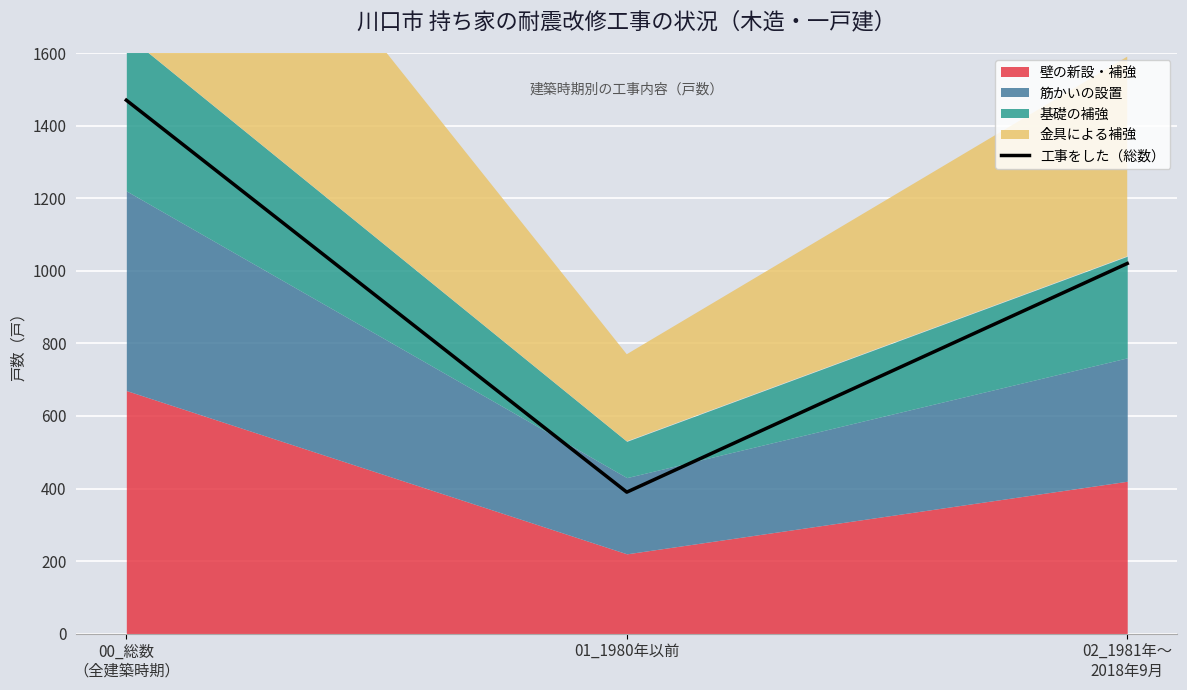

What is the maximum value shown in the chart?

1470